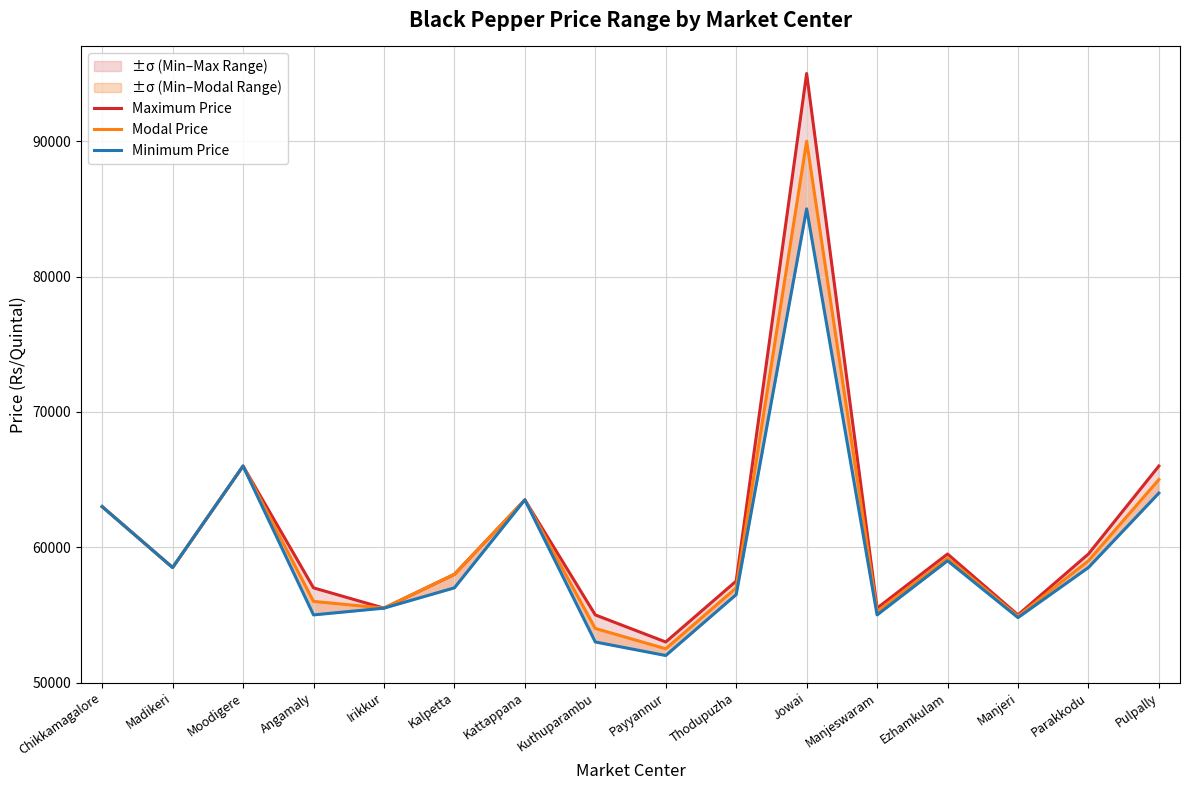

In Modal Price, how many points are higher than both neighbors (excluding endpoints)?

4